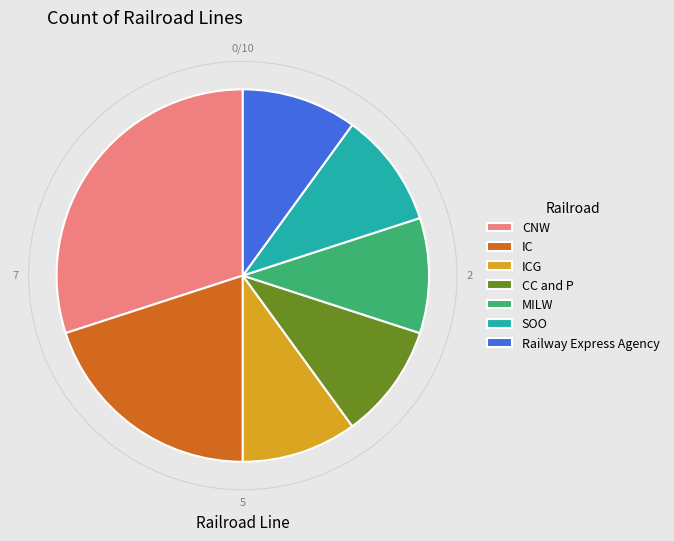

What is the ratio of the value at CC and P to the value at CNW?

0.3